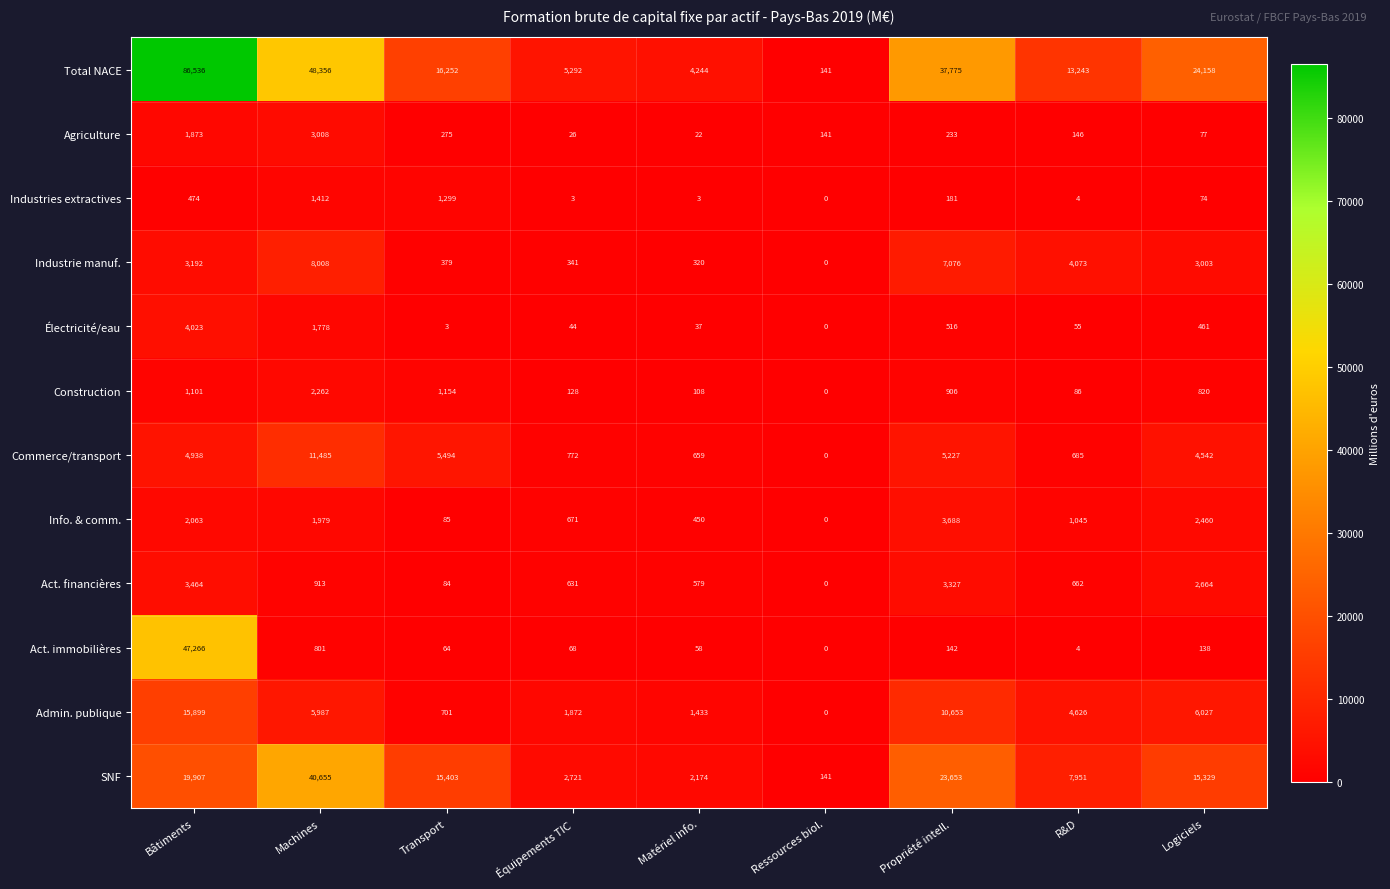

At which label is Industrie manuf. closest to 4004?

R&D